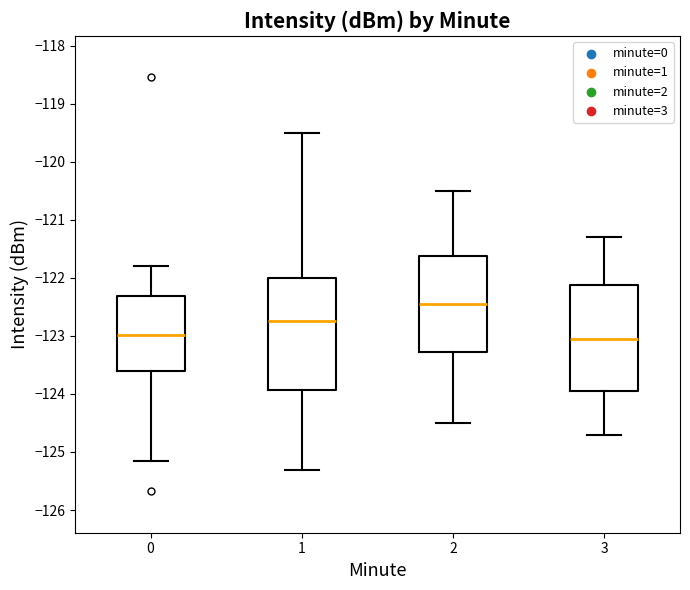

Reading left to right, transcribe this box plot: for each box, give where its median line is, the range the box spans, and where its two whiskers end, as read against the y-axis. The values are not printed on the chart, so give them approximately, as read against the axis.

0: median -123.0, box -123.6 to -122.3, whiskers -125.2 to -121.8
1: median -122.7, box -123.9 to -122.0, whiskers -125.3 to -119.5
2: median -122.4, box -123.3 to -121.6, whiskers -124.5 to -120.5
3: median -123.0, box -123.9 to -122.1, whiskers -124.7 to -121.3